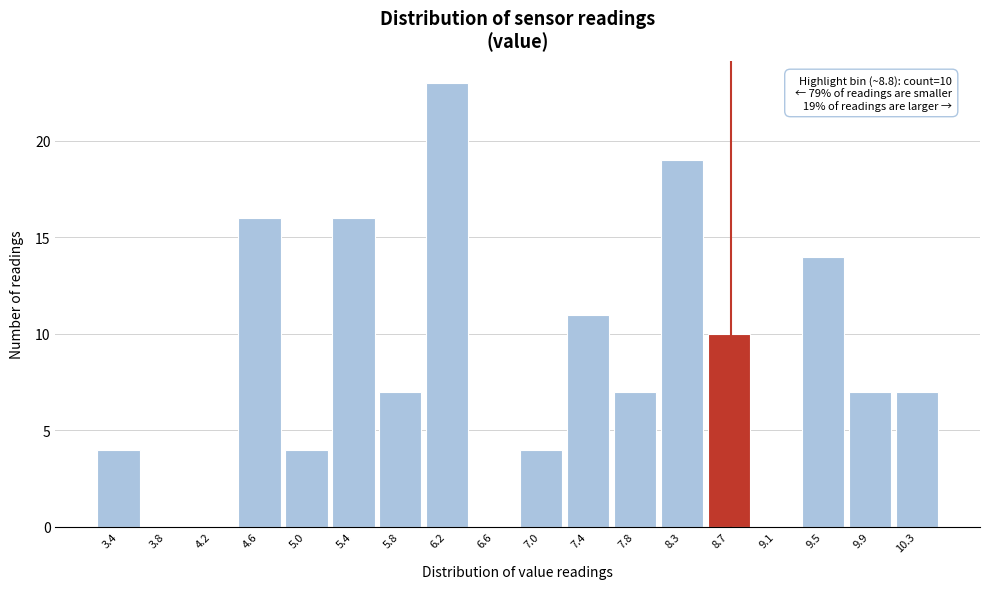

Reading left to right, extract all data points from this chart.

3.4=4	3.8=0	4.2=0	4.6=16	5.0=4	5.4=16	5.8=7	6.2=23	6.6=0	7.0=4	7.4=11	7.8=7	8.3=19	8.7=10	9.1=0	9.5=14	9.9=7	10.3=7